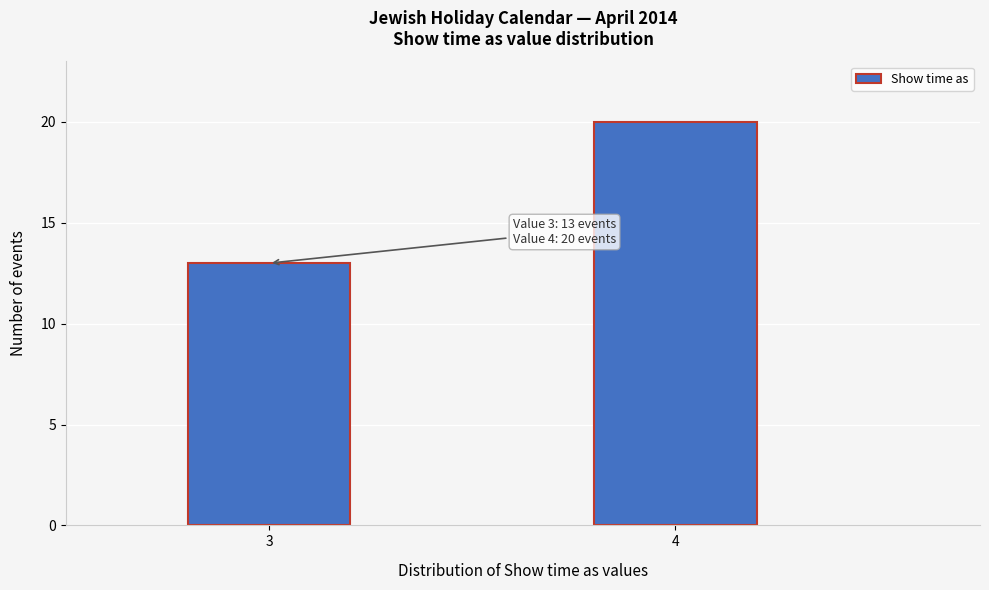

Reading left to right, list all the values displayed in this chart.

13	20